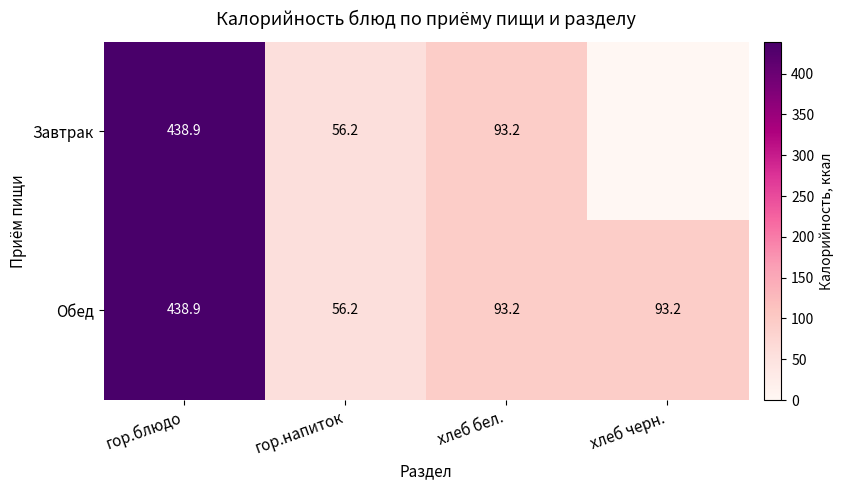

What is the difference between the Завтрак values at хлеб бел. and гор.напиток?

37.0